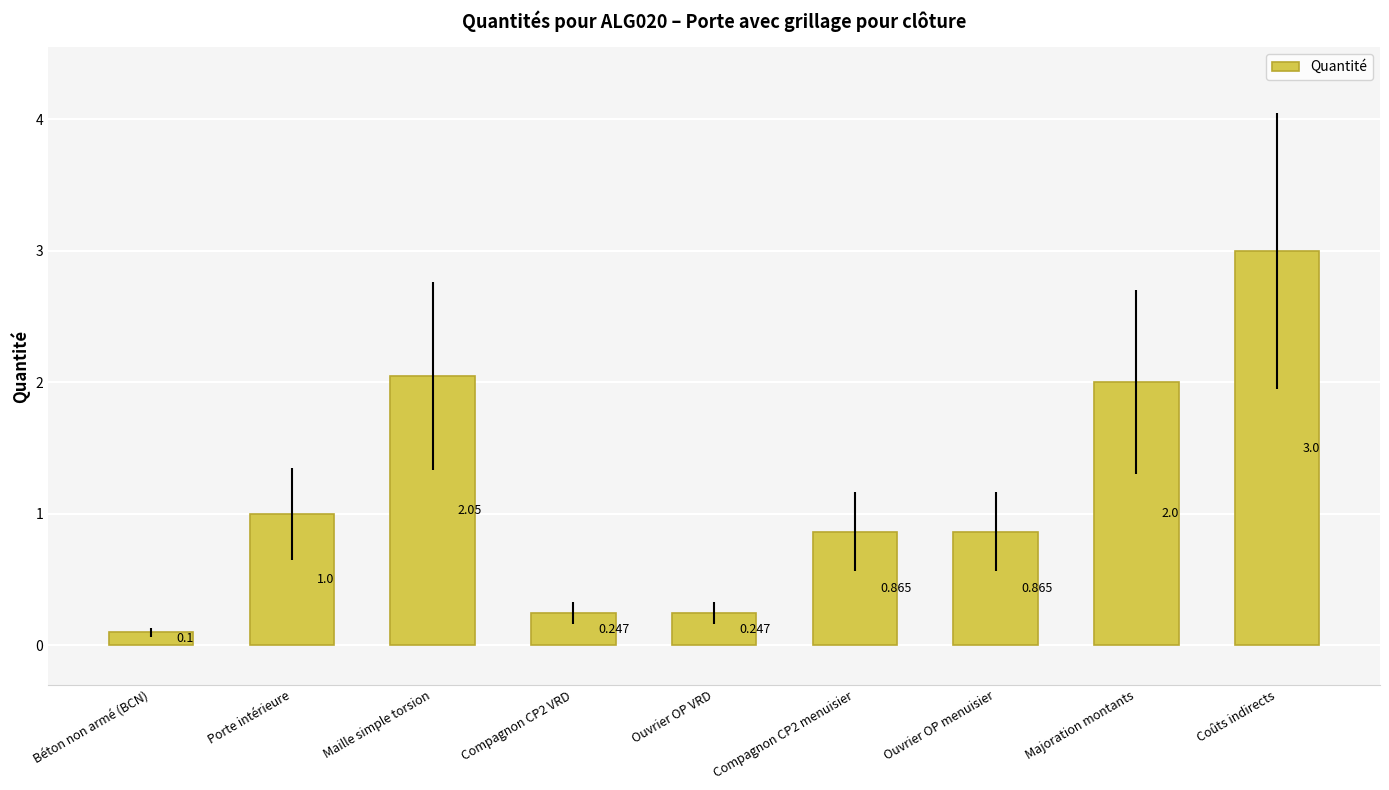

Where is the data nearest to the value 1?

Porte intérieure